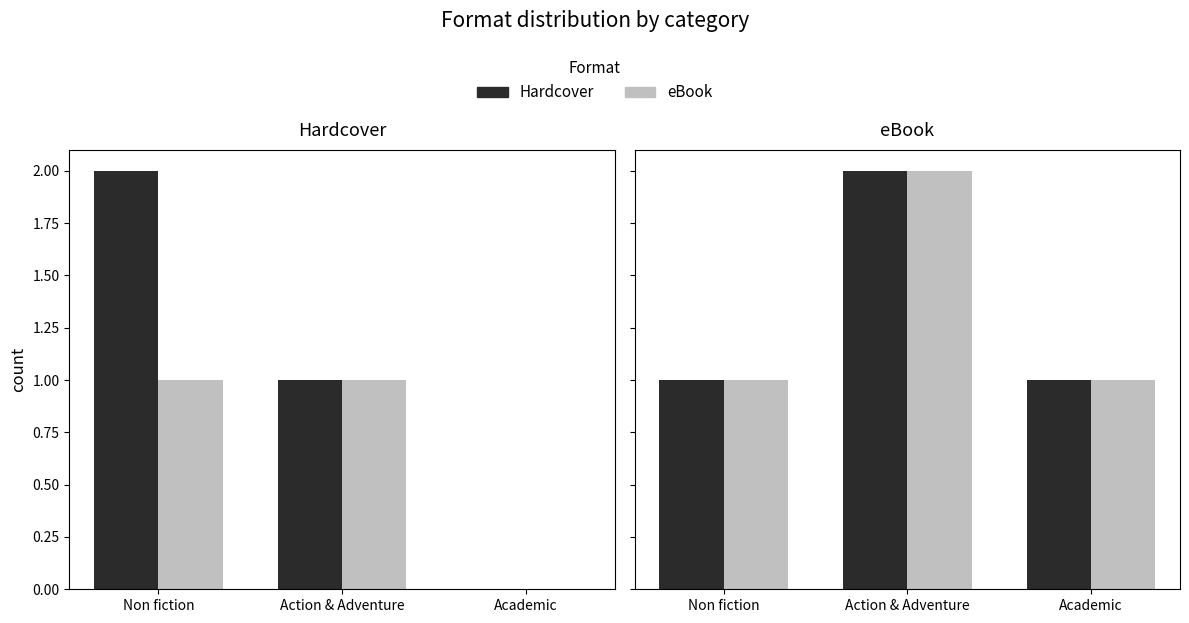

Is it true that eBook equals 2 at Non fiction?

False